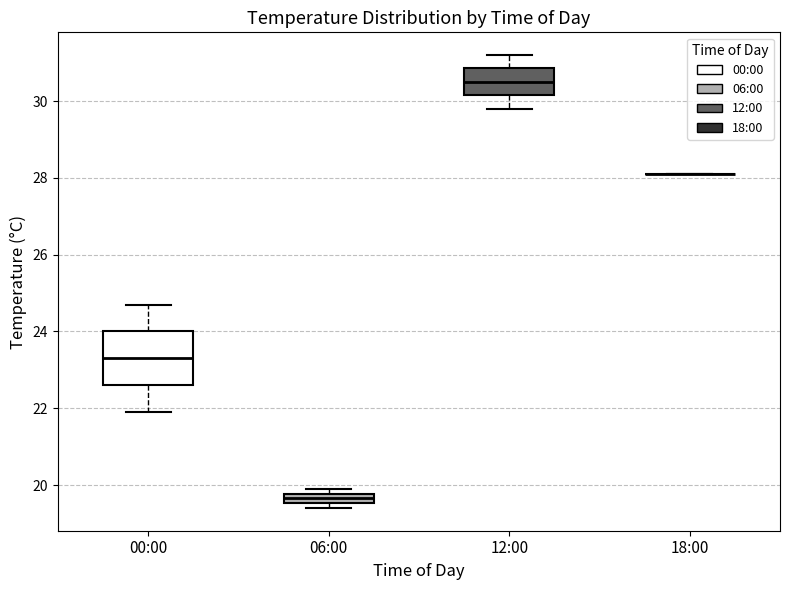

Where does the upper whisker of the box for 12:00 end on the y-axis? The values are not printed on the chart, so give them approximately, as read against the axis.

31.2